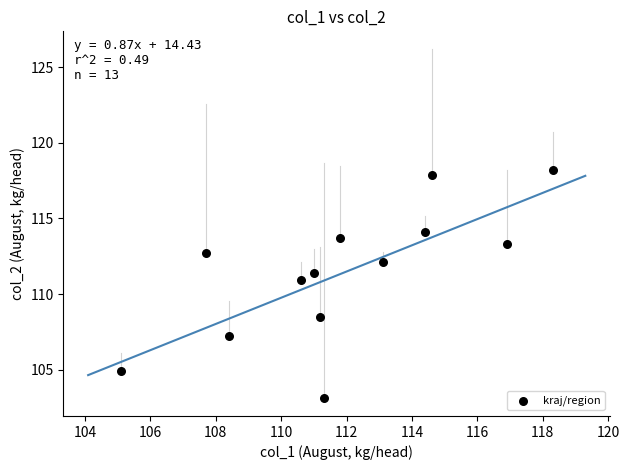

What Y value in the scatter plot is closest to 110?

110.9